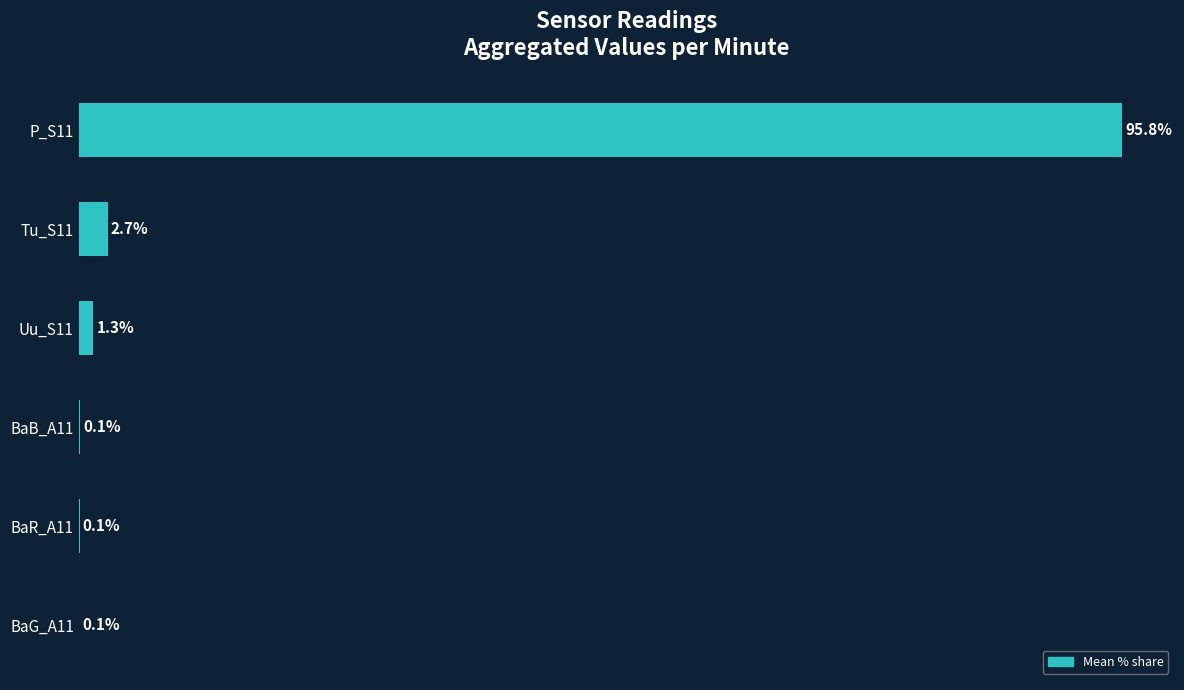

At which label is the value closest to 47?

Tu_S11